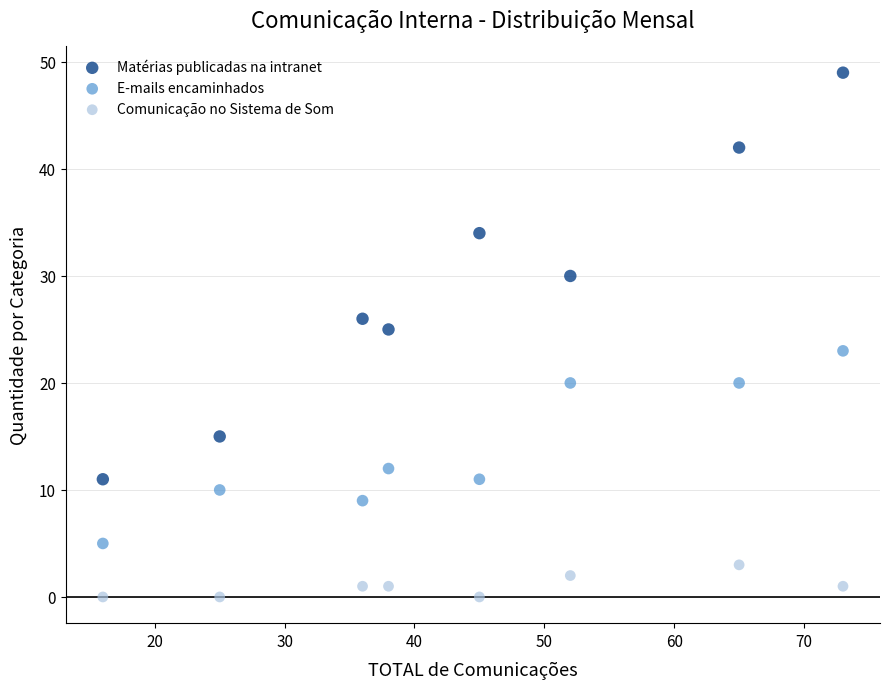

Which series has the largest Y range (max minus min)?

Matérias publicadas na intranet